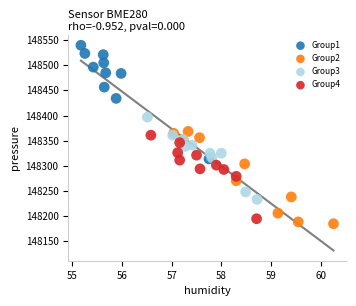

Which series reaches the minimum Y coordinate?

Group2